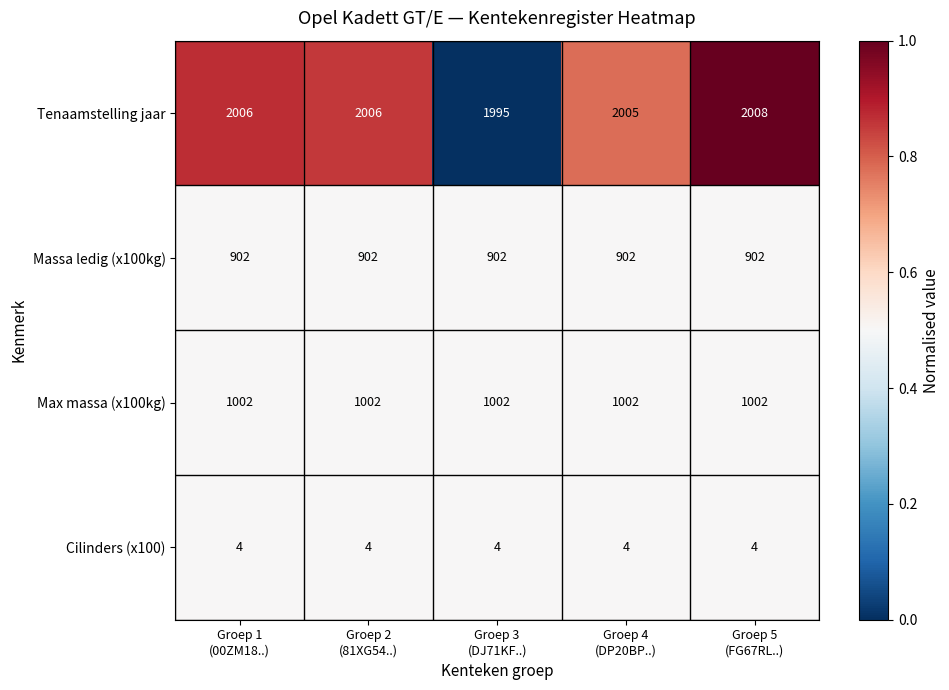

What is the greatest value displayed?

2008